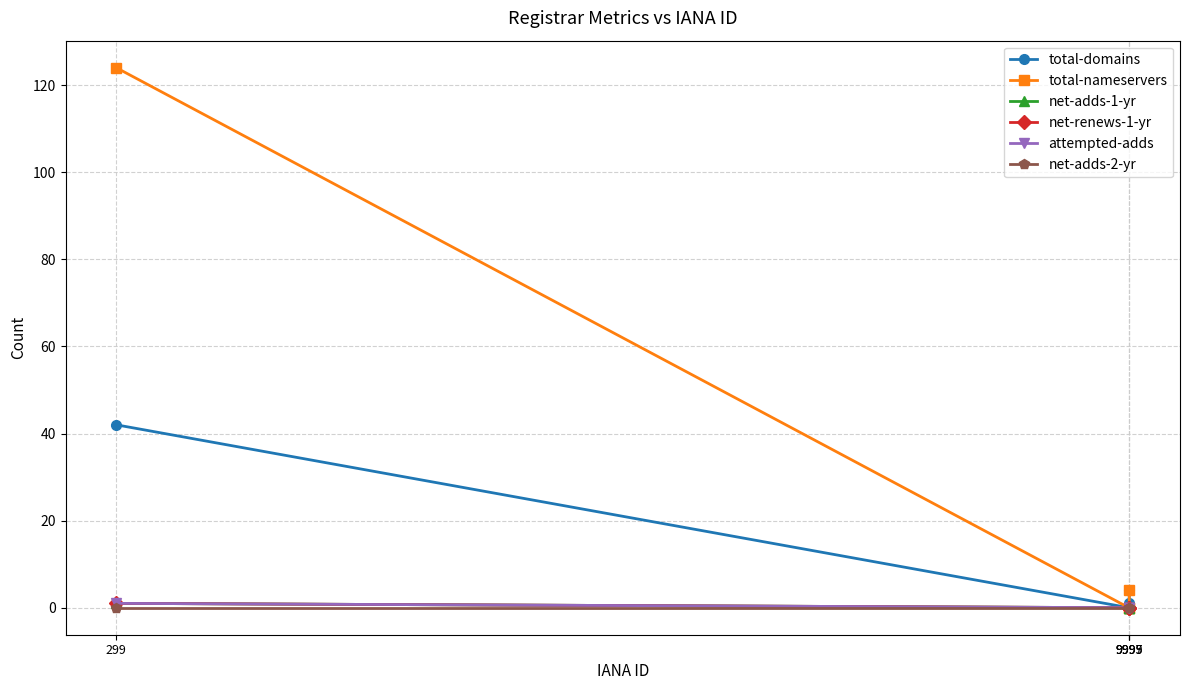

Which series has the widest spread of values?

total-nameservers